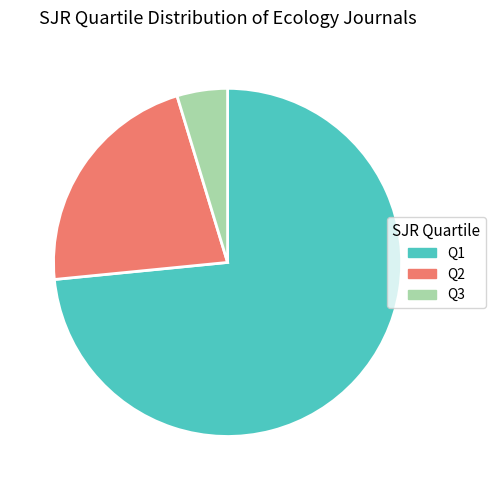

Rank the categories by value from highest to lowest.

Q1, Q2, Q3